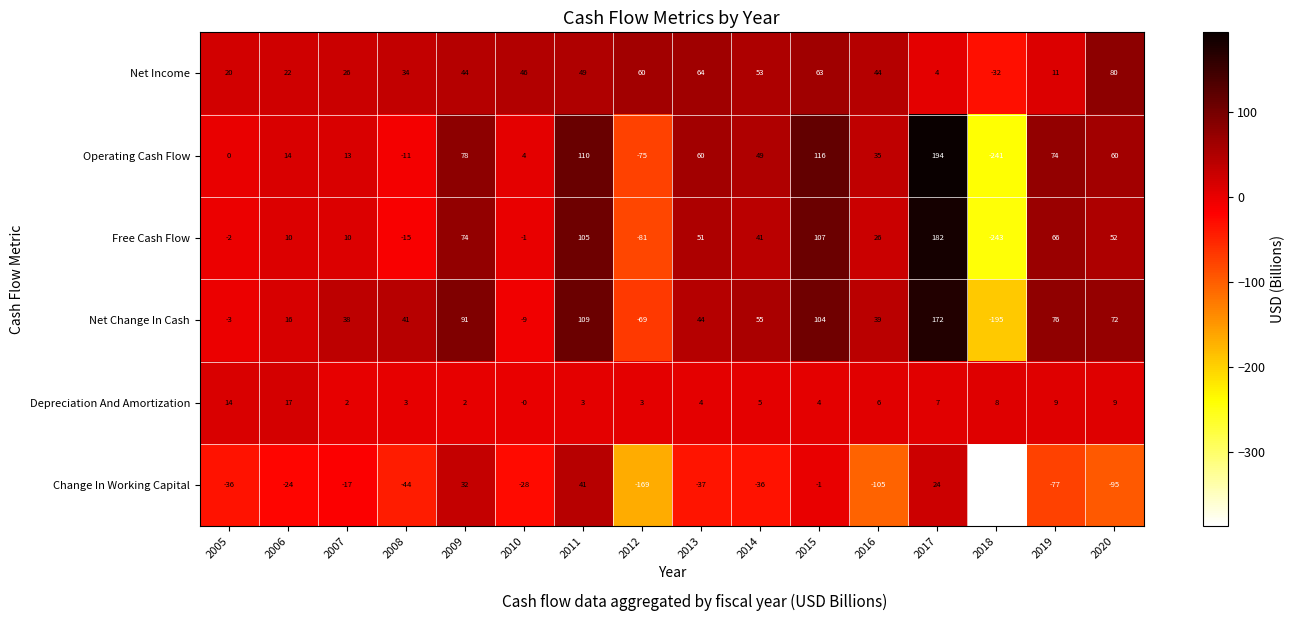

How many categories are shown in the chart?

16